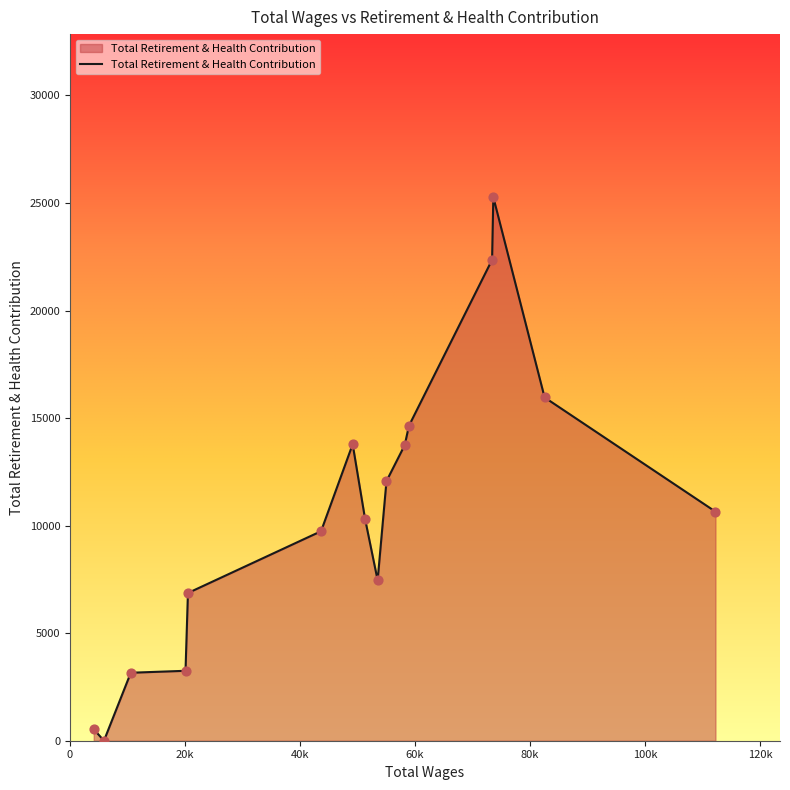

What is the greatest value displayed?

25269